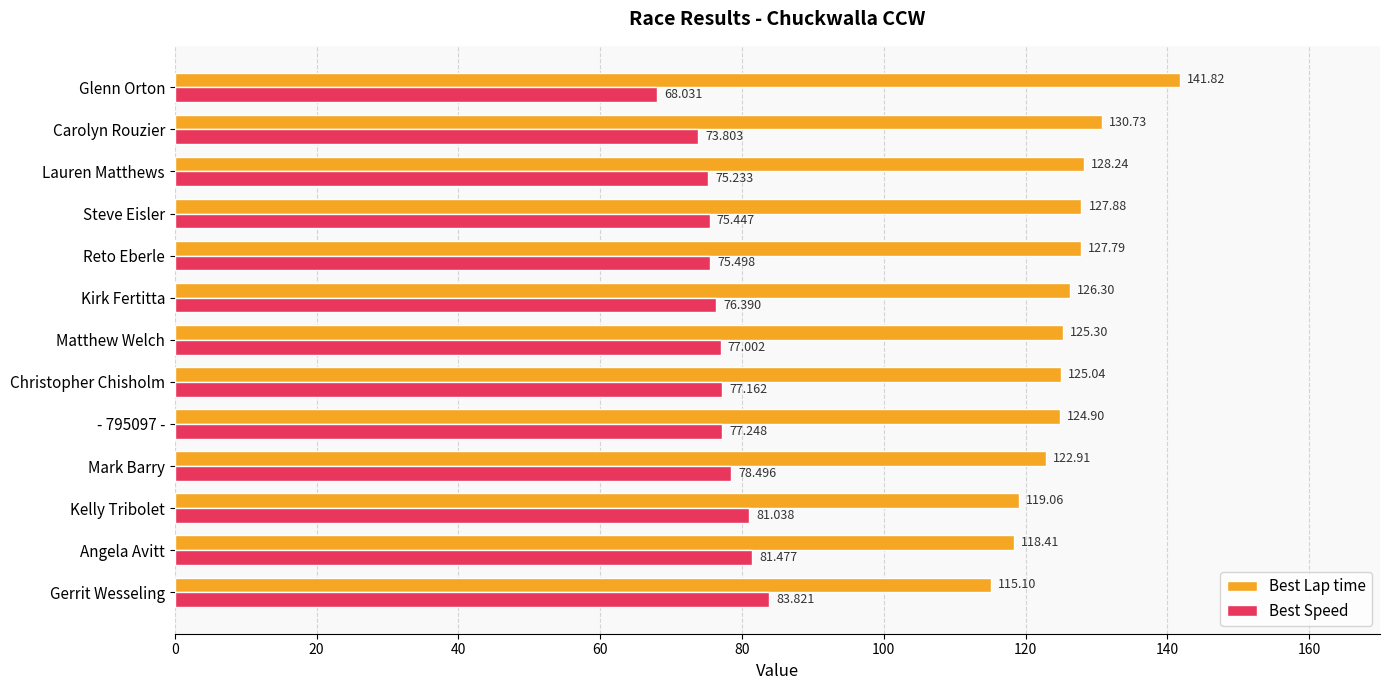

What is the minimum value for Best Lap time?

115.1